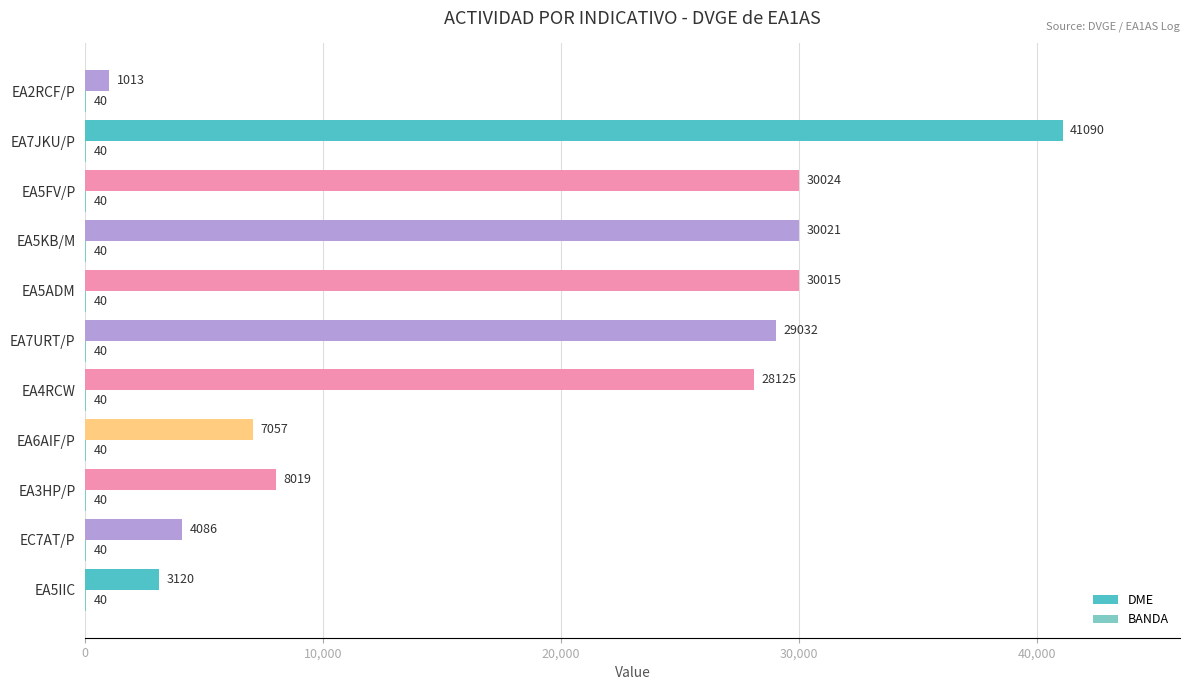

How many data points does each series have?

11